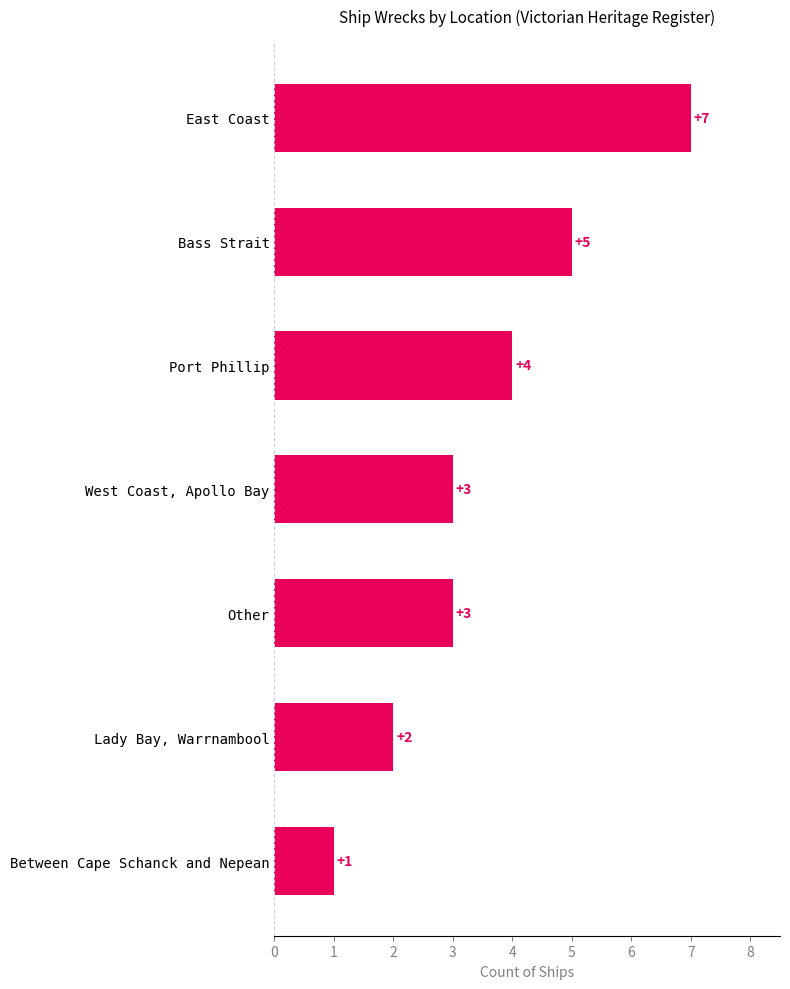

Reading bottom to top, transcribe all the data shown in this chart.

Between Cape Schanck and Nepean=1	Lady Bay, Warrnambool=2	Other=3	West Coast, Apollo Bay=3	Port Phillip=4	Bass Strait=5	East Coast=7